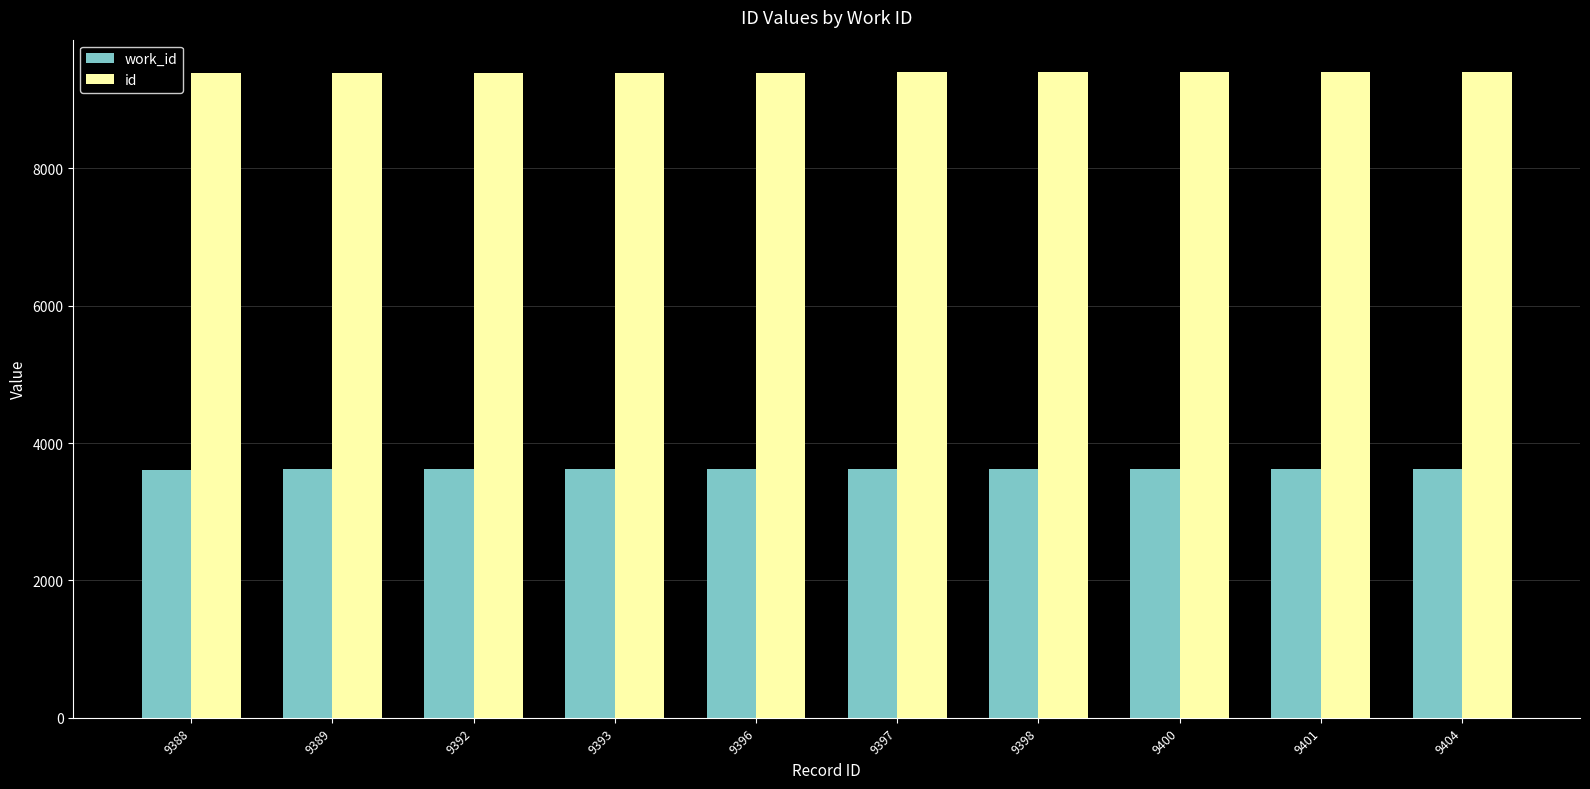

How many bars are there in each group?

2